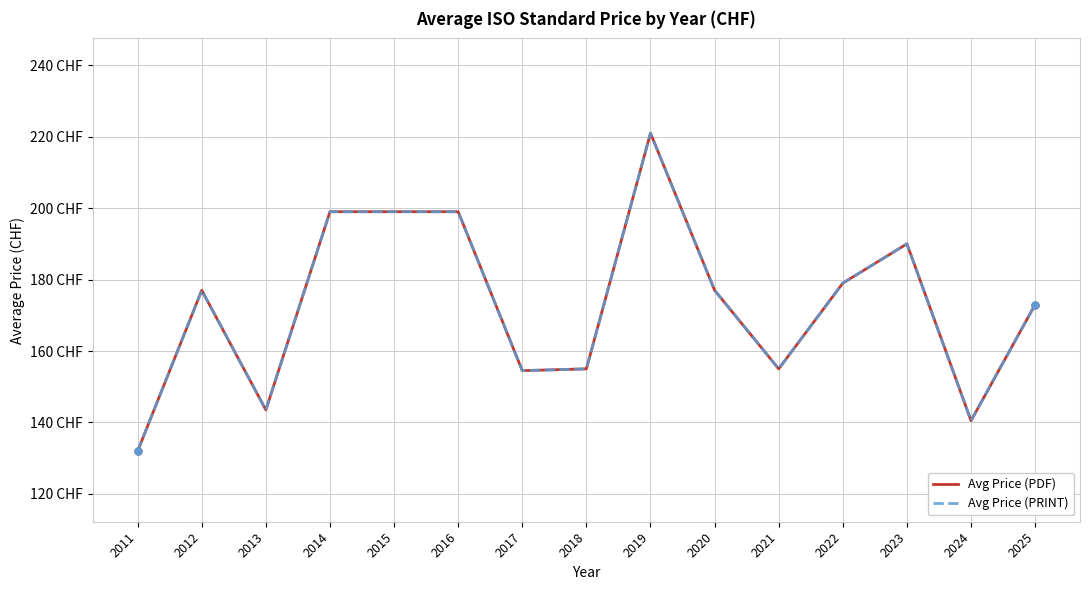

What is the average value of the Avg Price (PDF) series?

173.0